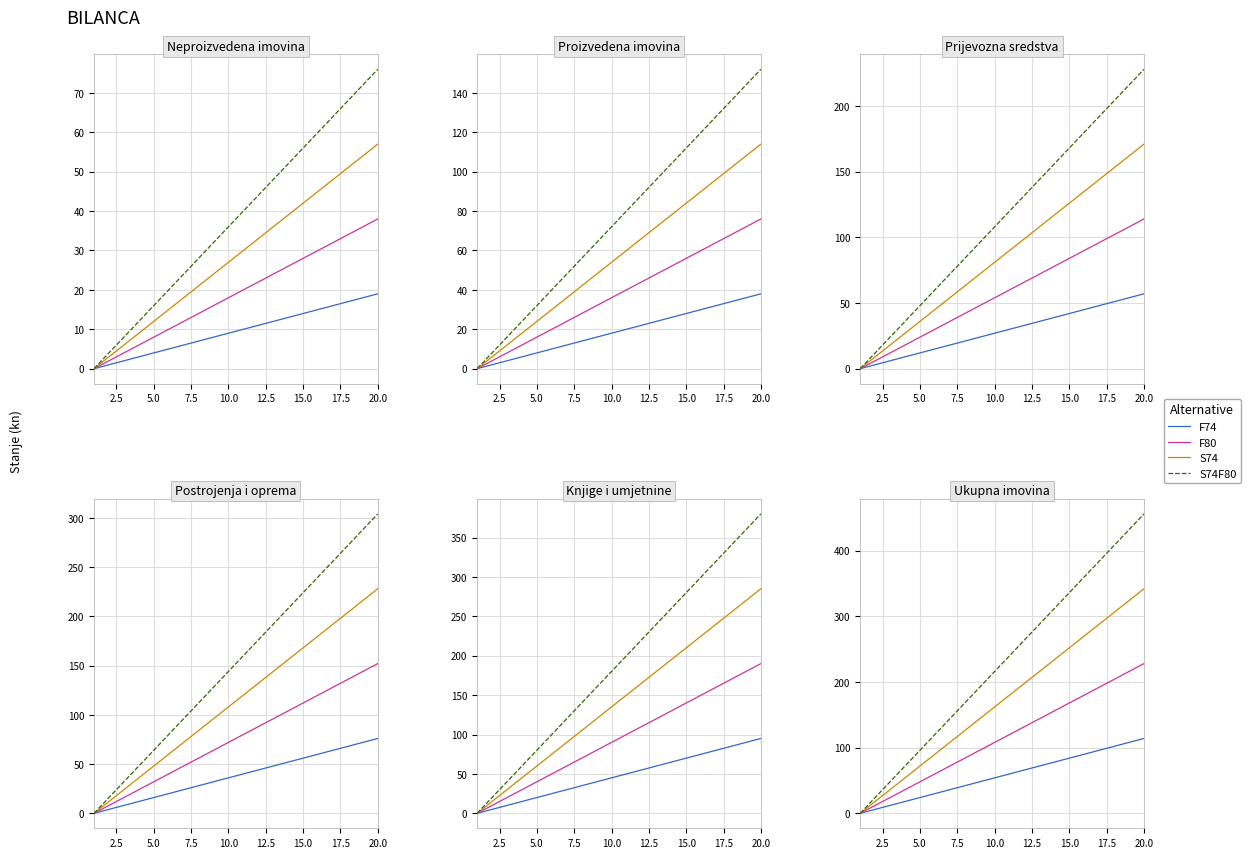

What is the value of the S74 point at the 12th from the left?

198